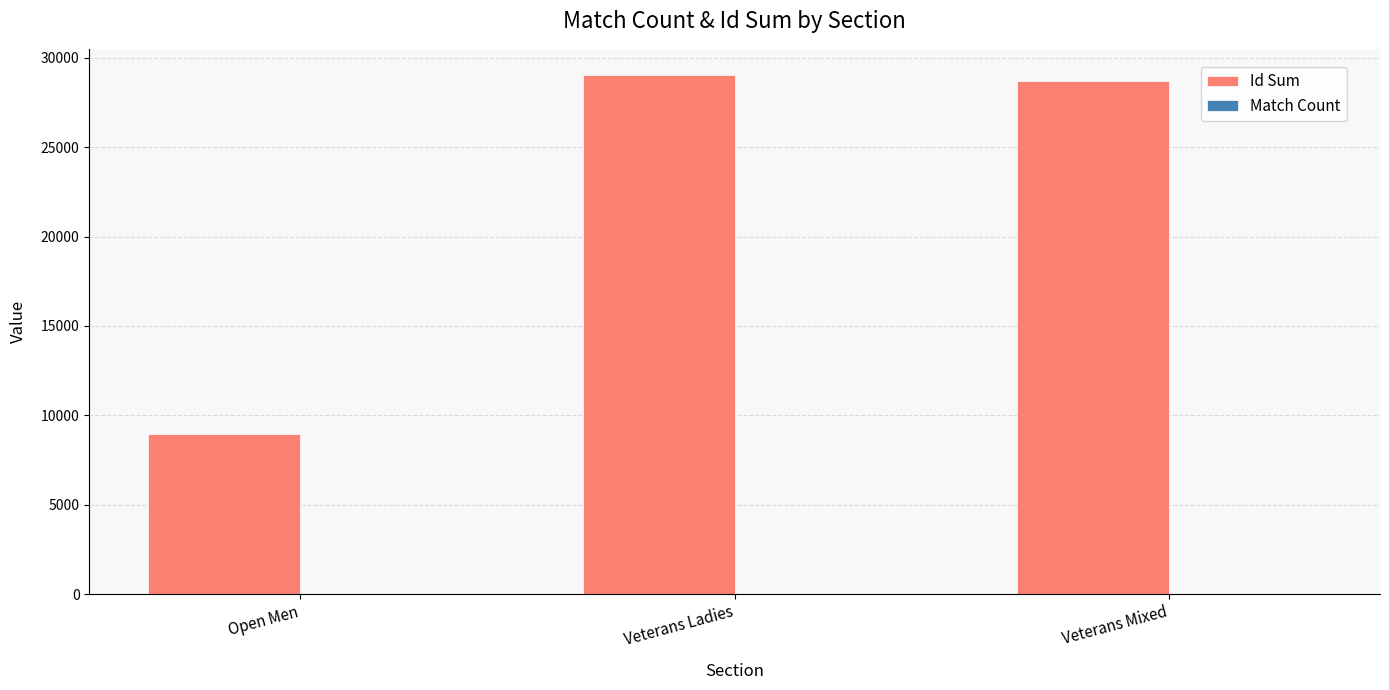

How many data points does each series have?

3